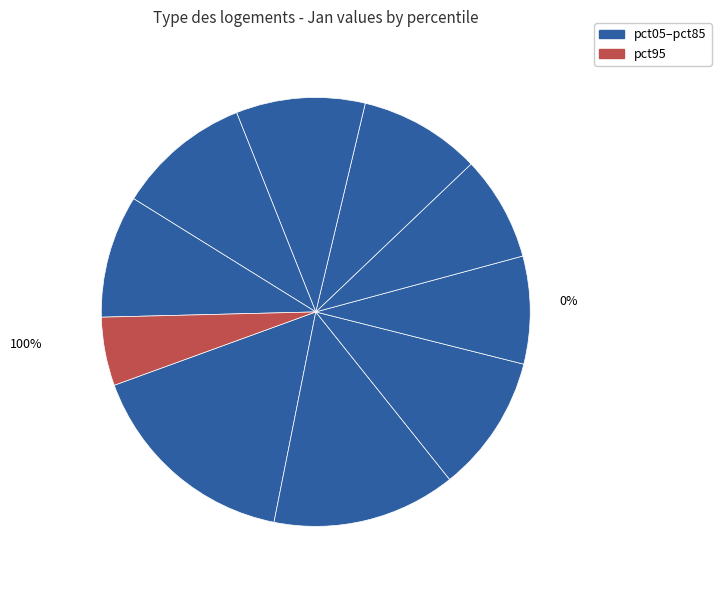

To the nearest percent, what is the difference between the pct45 and pct95 slice percentages?

3%